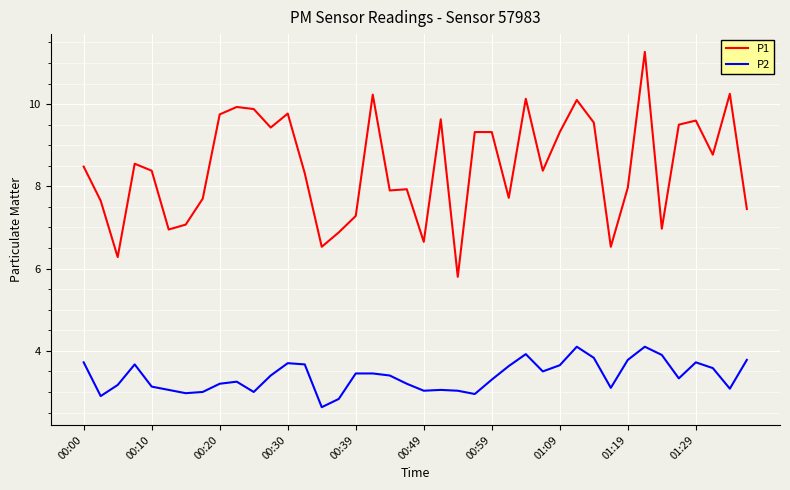

True or false: P2 and P1 intersect in this chart.

False